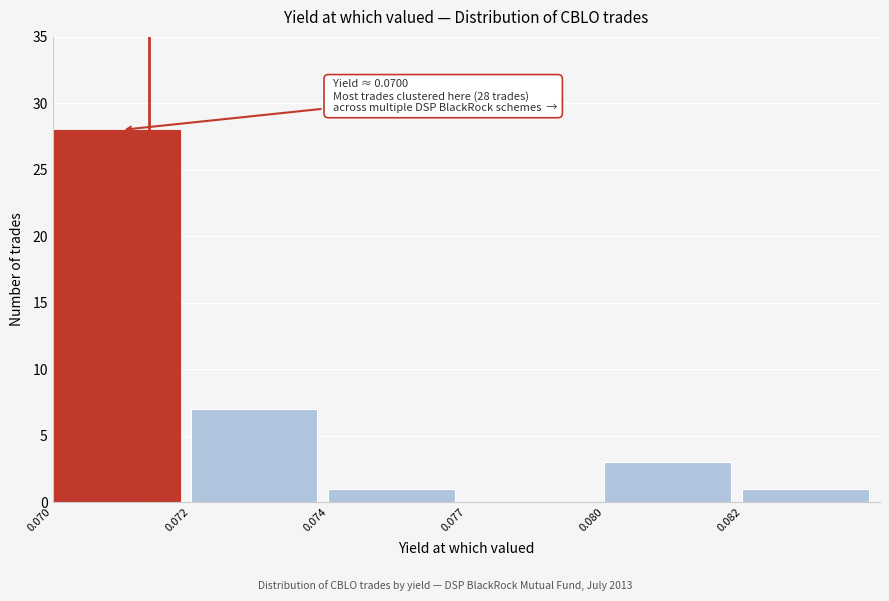

Reading left to right, transcribe all the data shown in this chart.

0.070=28	0.072=7	0.074=1	0.077=0	0.080=3	0.082=1